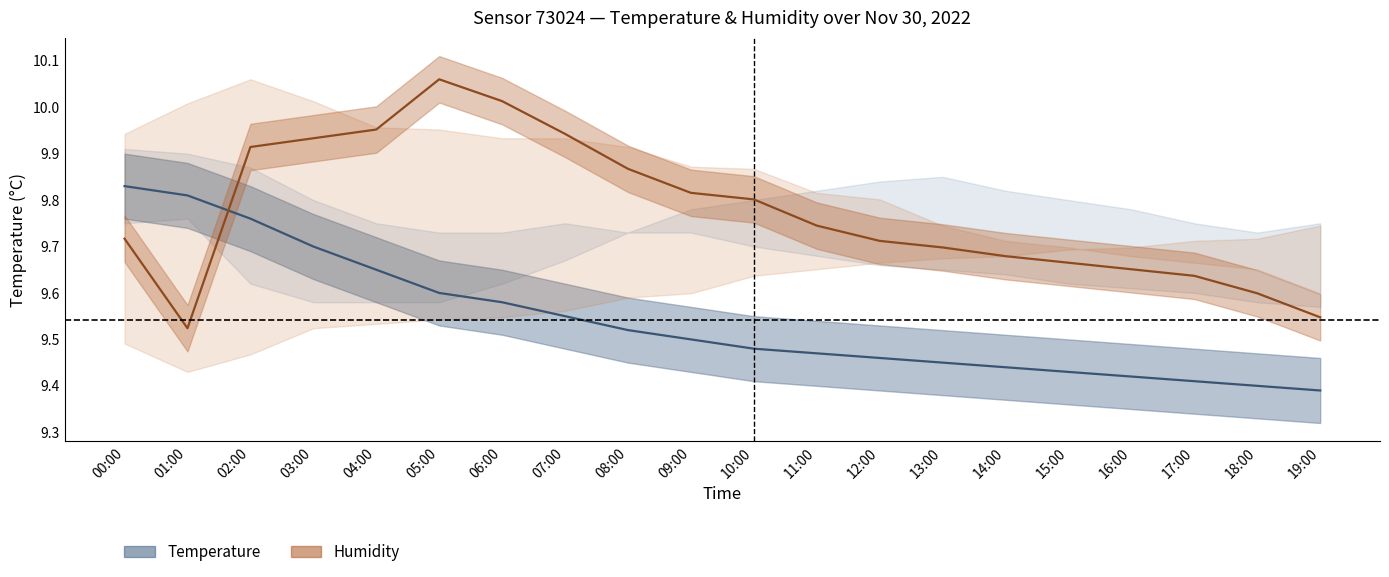

At 10:00, list the series in order from largest to smallest.

Humidity, Temperature